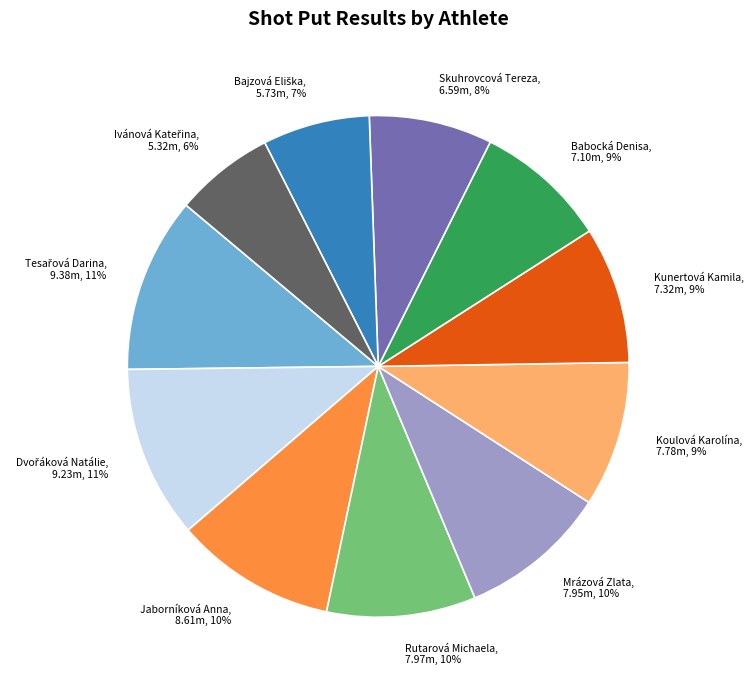

Is there any slice that represents more than half of the pie?

No